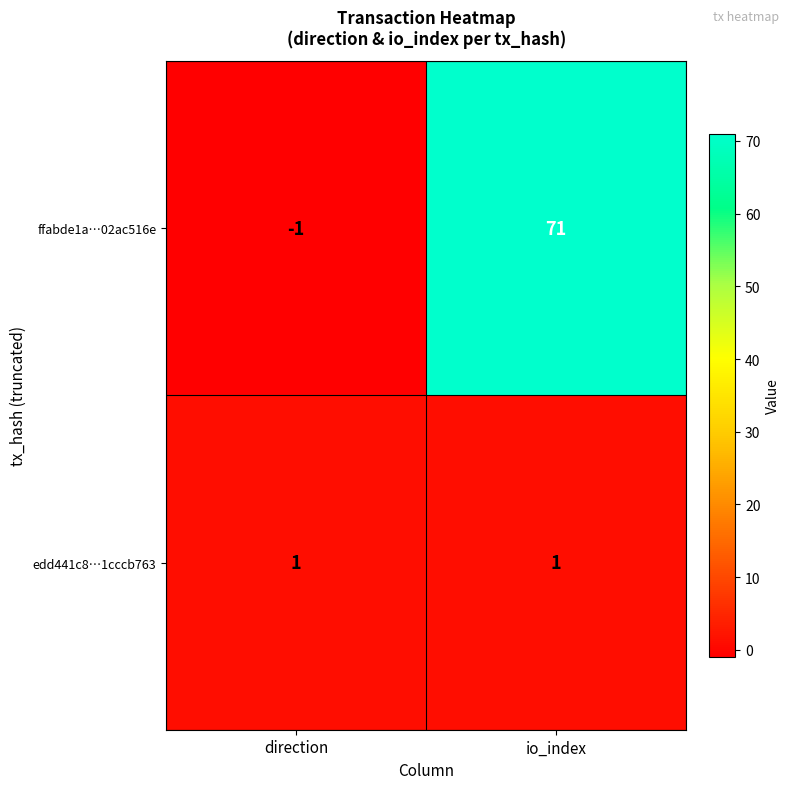

How many categories are shown in the chart?

2